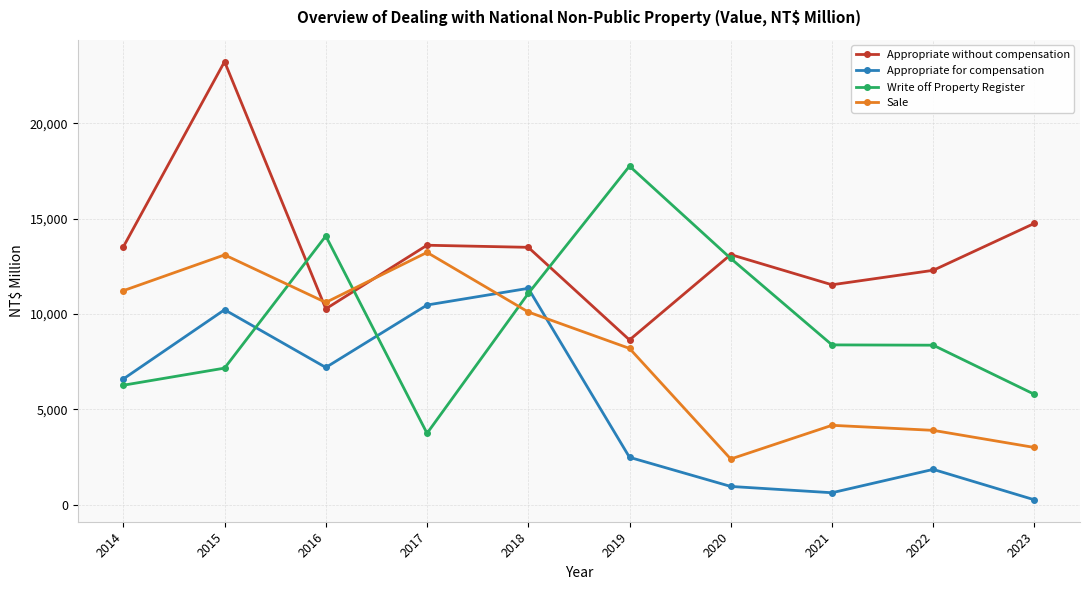

What is the value of the Sale point at the 7th from the left?

2403